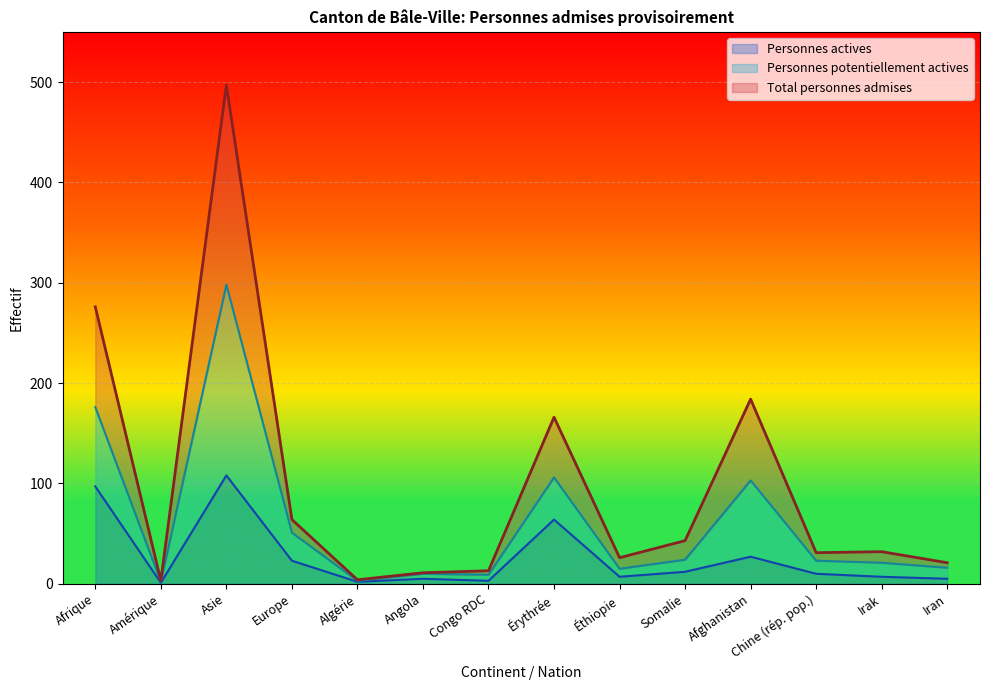

What are all the series names shown in the legend?

Personnes actives, Personnes potentiellement actives, Total personnes admises